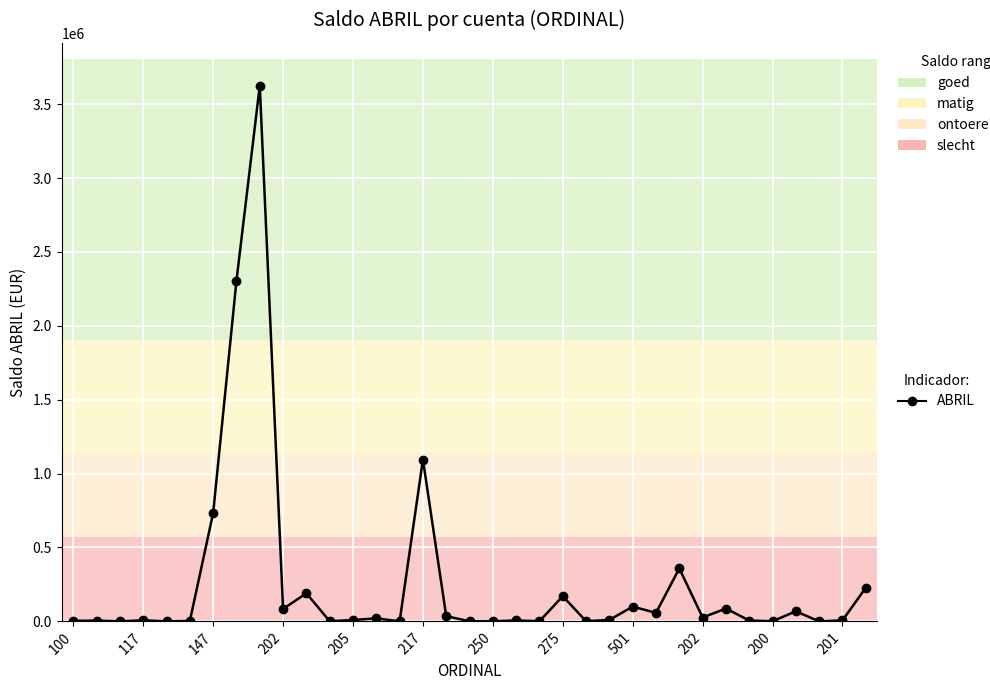

What is the average value?

264196.5